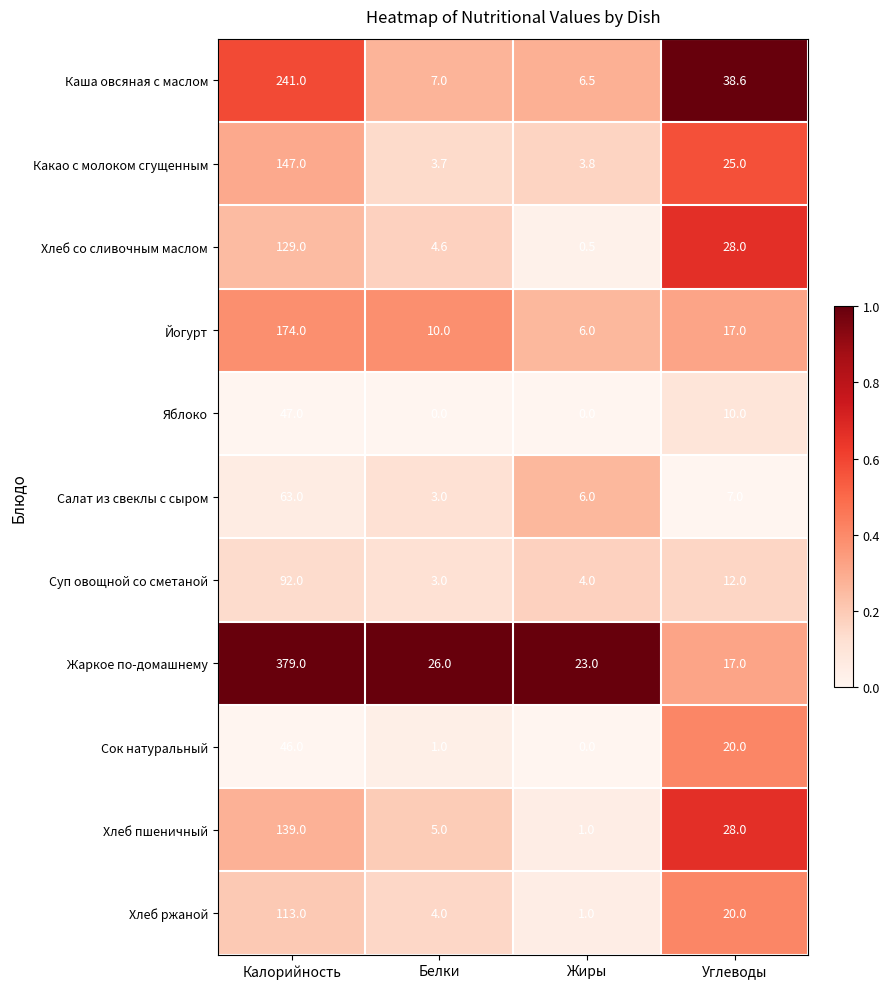

What is the average value of the Каша овсяная с маслом series?

73.3